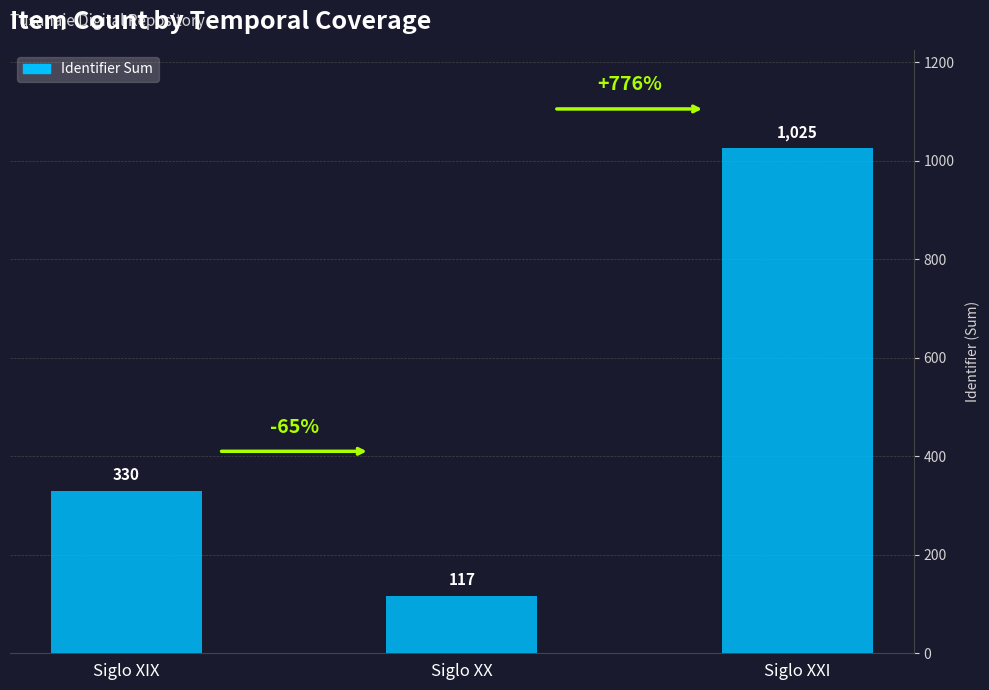

What is the label of the 2nd bar from the left?

Siglo XX